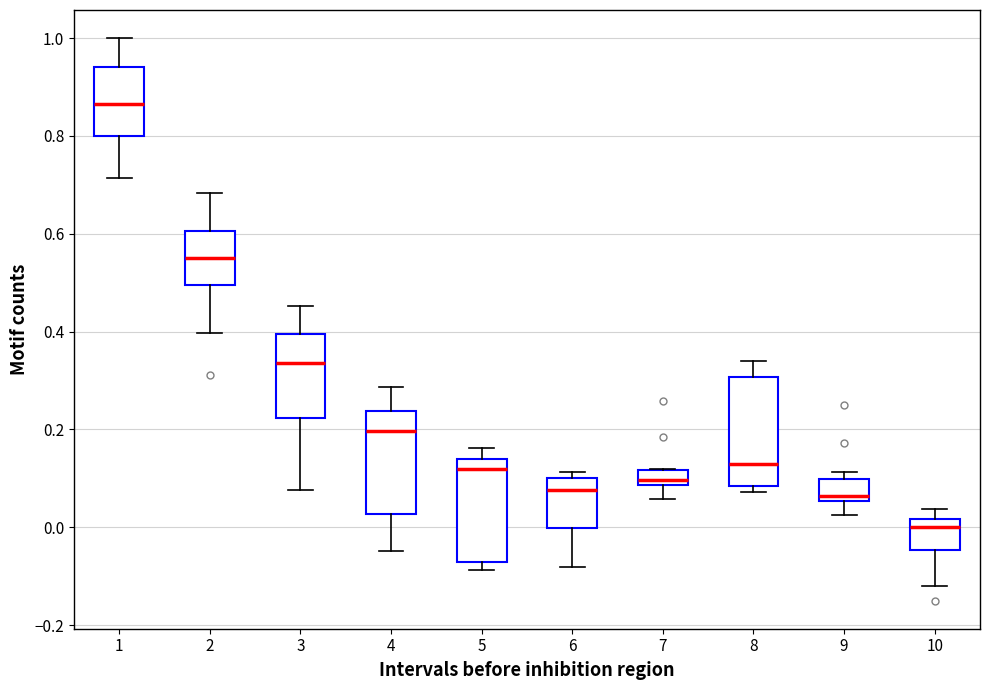

Reading left to right, read every box against the y-axis: the position of its median line, the range the box covers, and the ends of its whiskers. The values are not printed on the chart, so give them approximately, as read against the axis.

1: median 0.86, box 0.80 to 0.94, whiskers 0.72 to 1.00
2: median 0.56, box 0.50 to 0.60, whiskers 0.40 to 0.68
3: median 0.34, box 0.22 to 0.40, whiskers 0.08 to 0.46
4: median 0.20, box 0.02 to 0.24, whiskers -0.04 to 0.28
5: median 0.12, box -0.08 to 0.14, whiskers -0.08 (just below the box's lower edge) to 0.16
6: median 0.08, box 0.00 to 0.10, whiskers -0.08 to 0.12
7: median 0.10, box 0.08 to 0.12, whiskers 0.06 to 0.12
8: median 0.14, box 0.08 to 0.30, whiskers 0.08 (just below the box's lower edge) to 0.34
9: median 0.06 (just above the box's lower edge), box 0.06 to 0.10, whiskers 0.02 to 0.12
10: median 0.00, box -0.04 to 0.02, whiskers -0.12 to 0.04